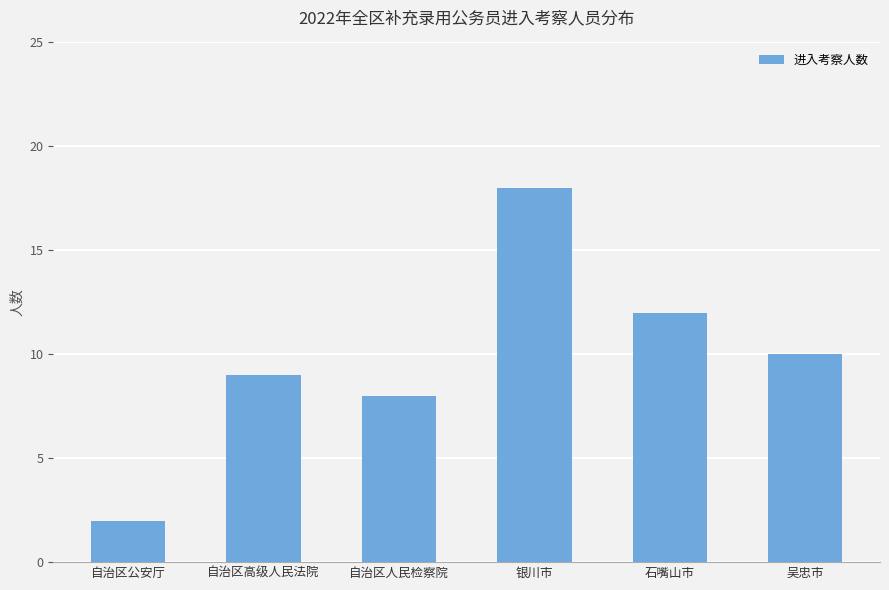

Reading left to right, list all the values displayed in this chart.

2	9	8	18	12	10